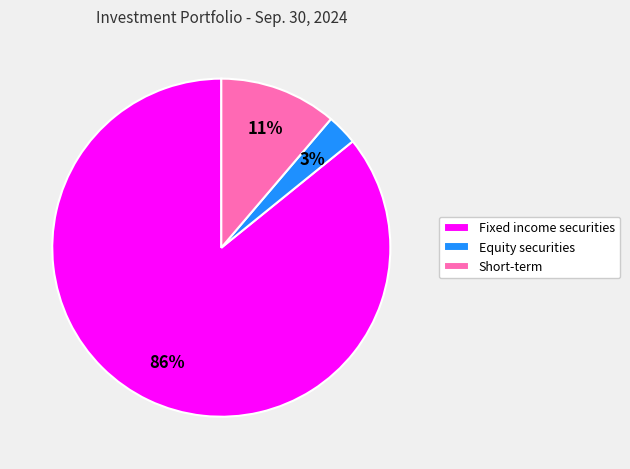

To the nearest percent, what is the average slice percentage?

33%